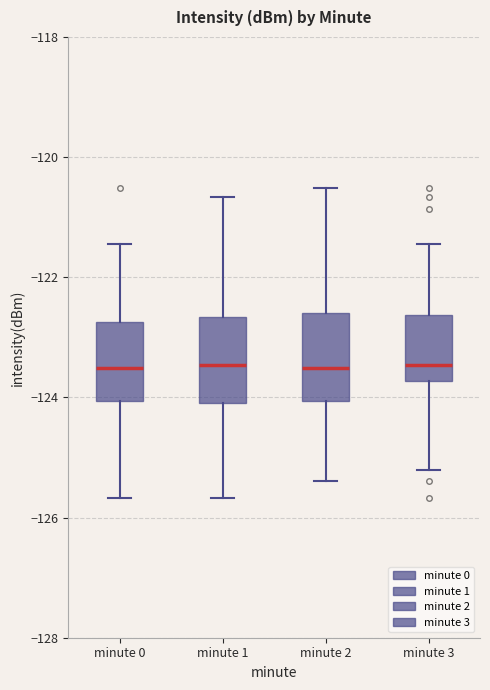

Reading left to right, read every box against the y-axis: the position of its median line, the range the box covers, and the ends of its whiskers. The values are not printed on the chart, so give them approximately, as read against the axis.

minute 0: median -123.6, box -124.0 to -122.8, whiskers -125.6 to -121.4
minute 1: median -123.4, box -124.0 to -122.6, whiskers -125.6 to -120.6
minute 2: median -123.6, box -124.0 to -122.6, whiskers -125.4 to -120.6
minute 3: median -123.4, box -123.8 to -122.6, whiskers -125.2 to -121.4